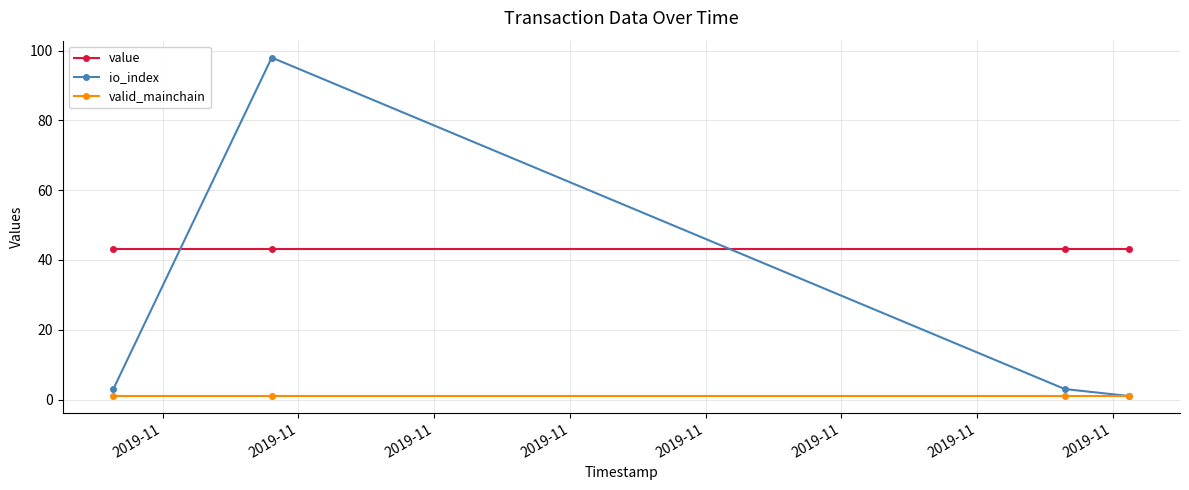

What is the lowest value of the value series?

43.2